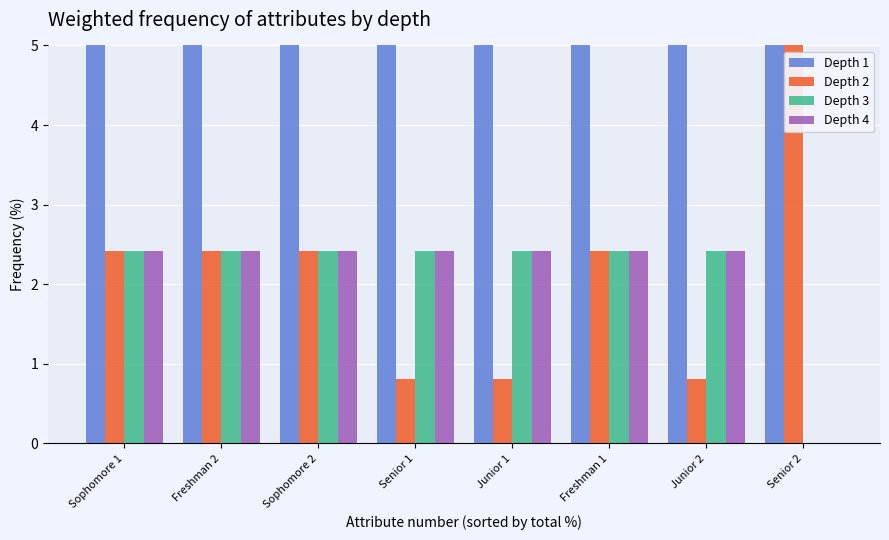

True or false: Depth 1 has a value of 12.9 at Junior 1.

True